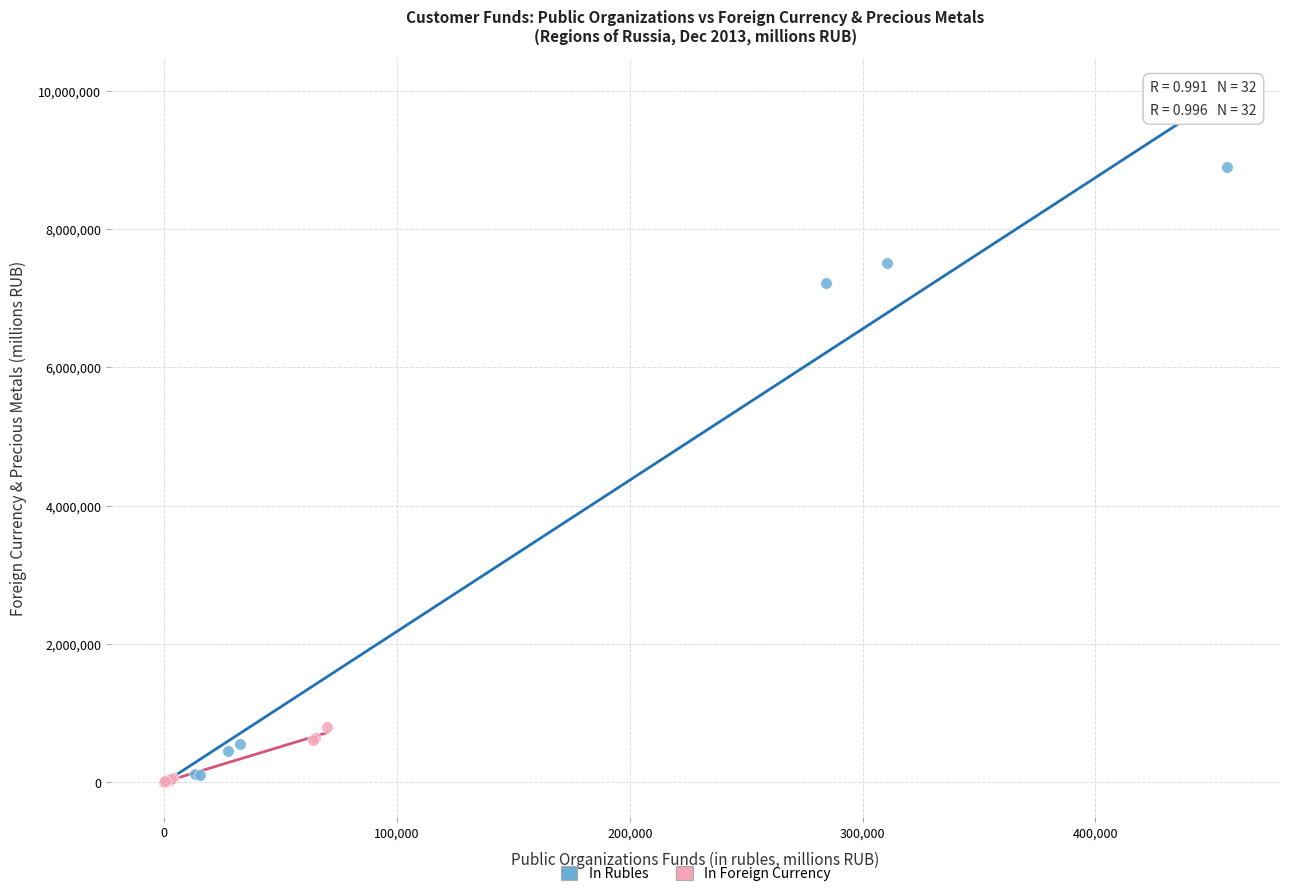

Which series reaches the maximum Y coordinate?

In Rubles